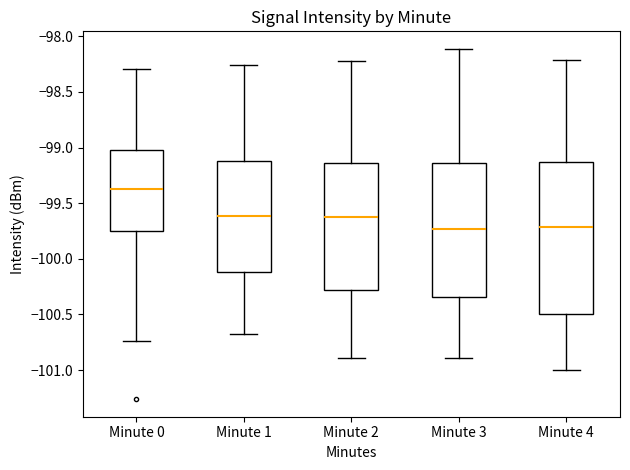

Which box has the highest median line?

Minute 0